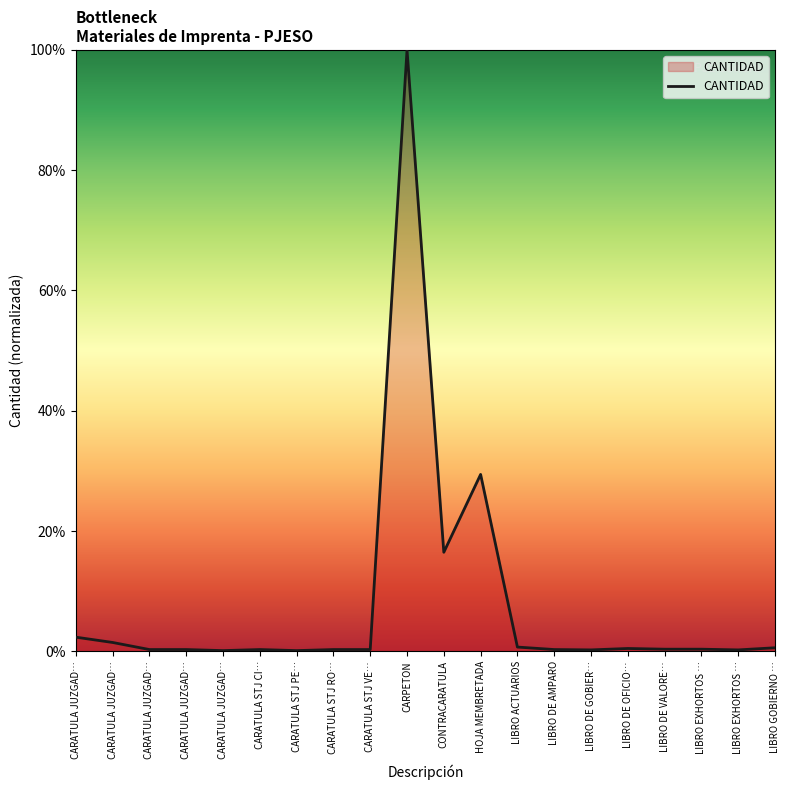

How many lines are shown in the chart?

1